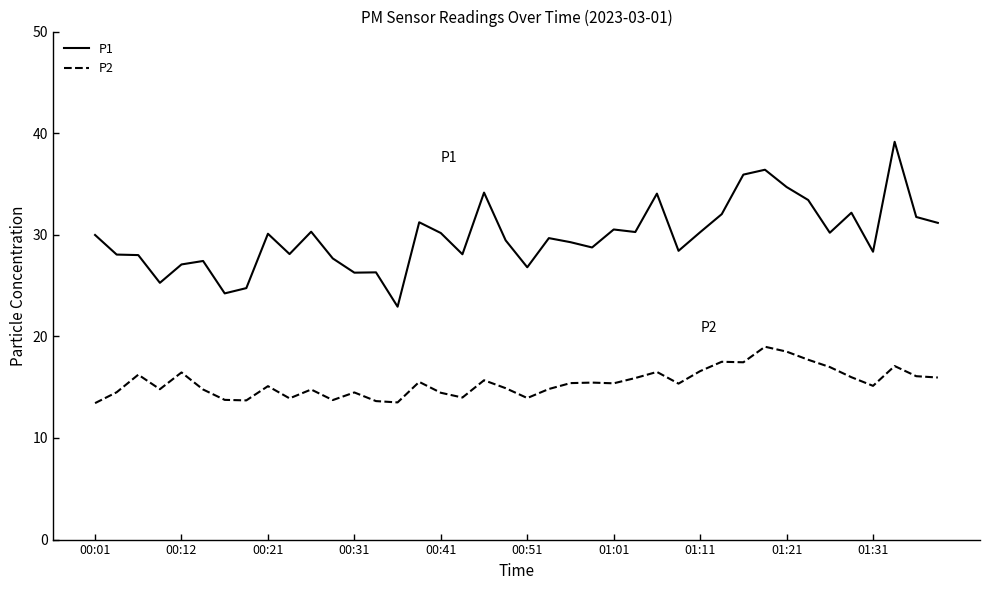

Which series has the widest spread of values?

P1